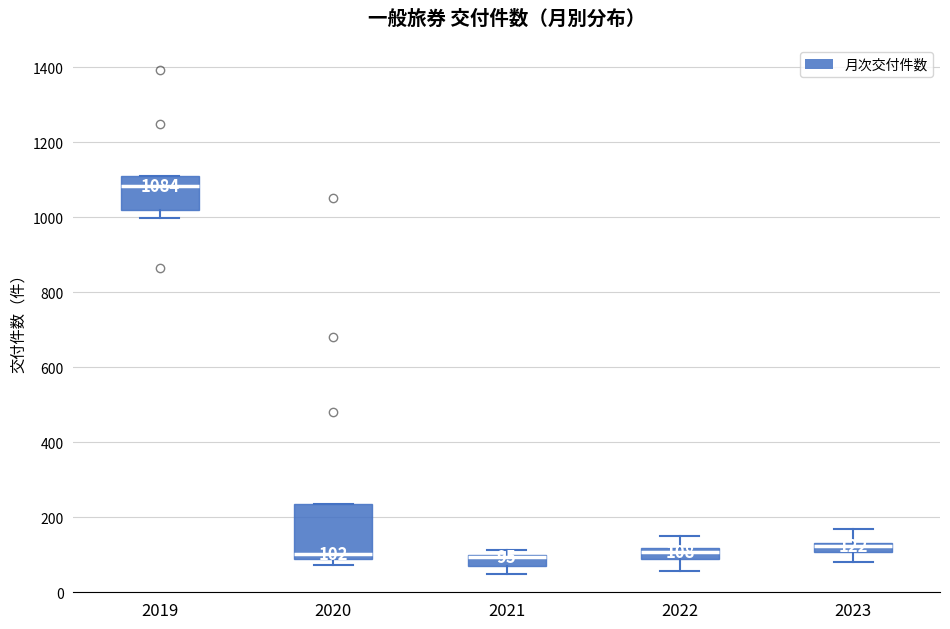

Comparing the boxes themselves (not the whiskers), which one is the tallest?

2020